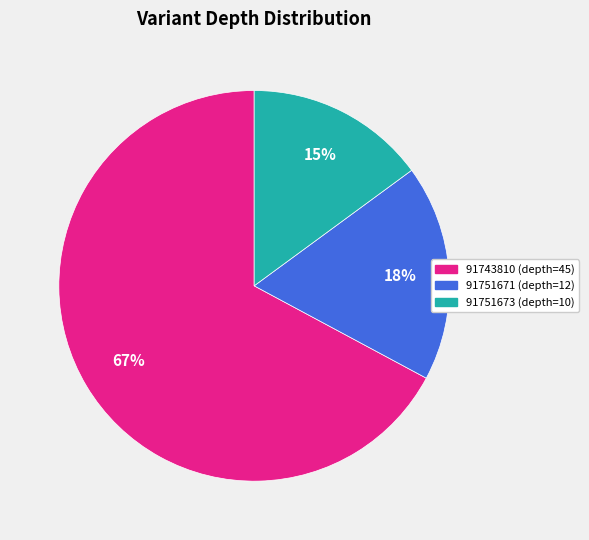

To the nearest percent, what is the combined percentage of 91751671 (depth=12) and 91743810 (depth=45)?

85%